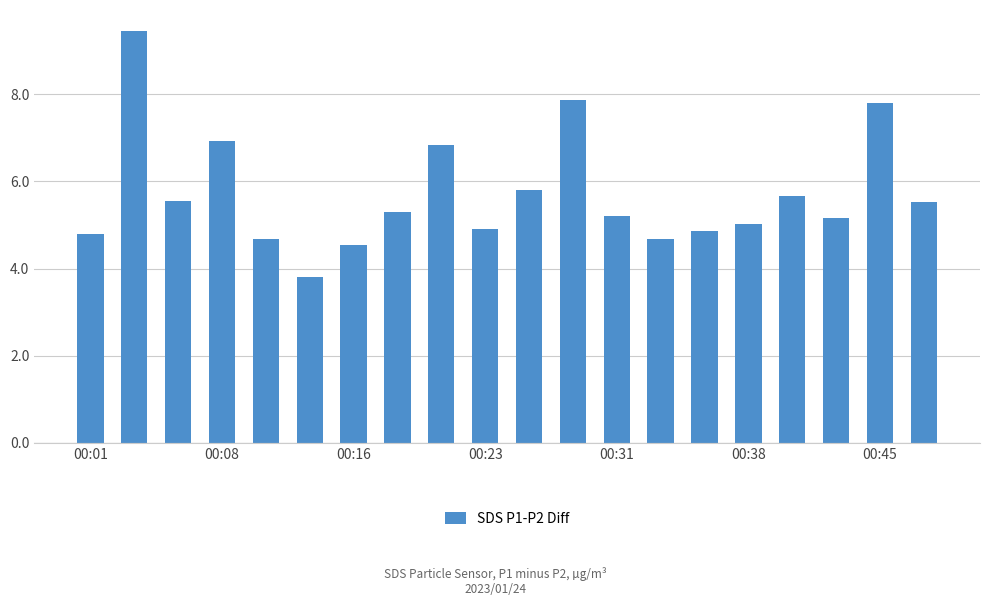

What is the minimum value shown in the chart?

3.8